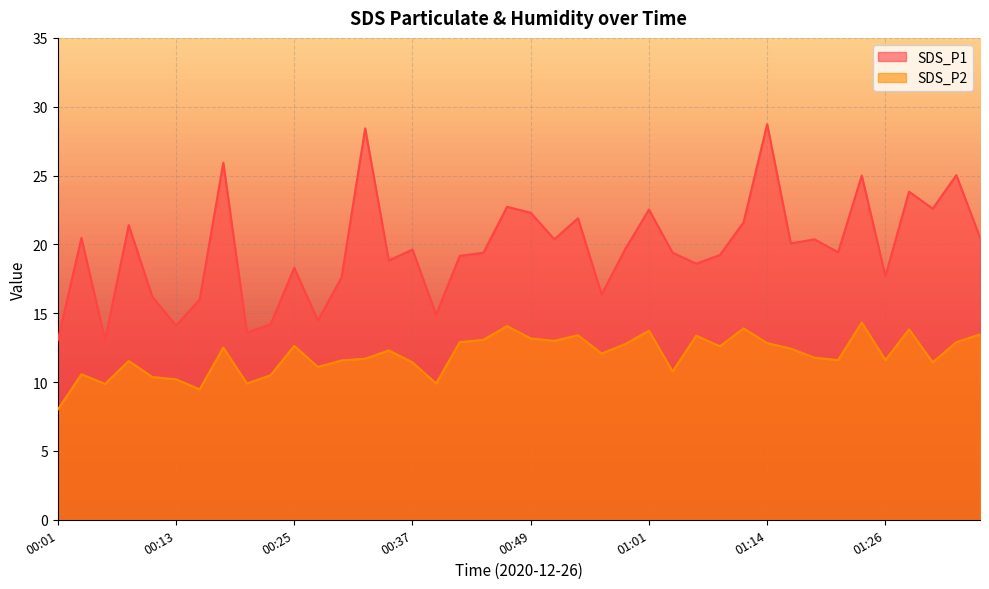

How many lines are shown in the chart?

2